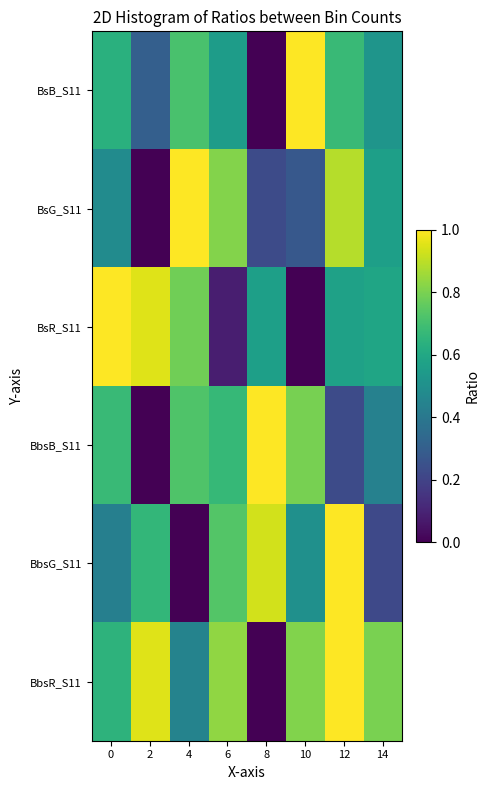

At which category is the sum across all series the highest?

12